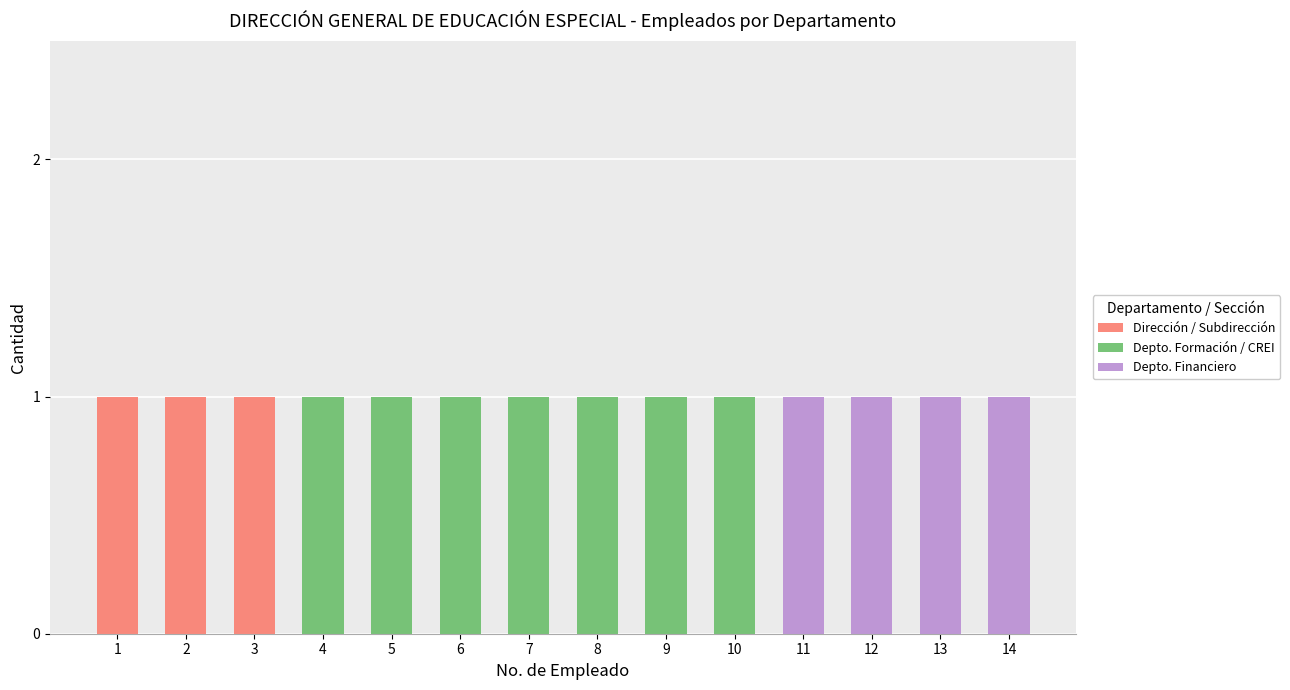

Are the bars horizontal?

No